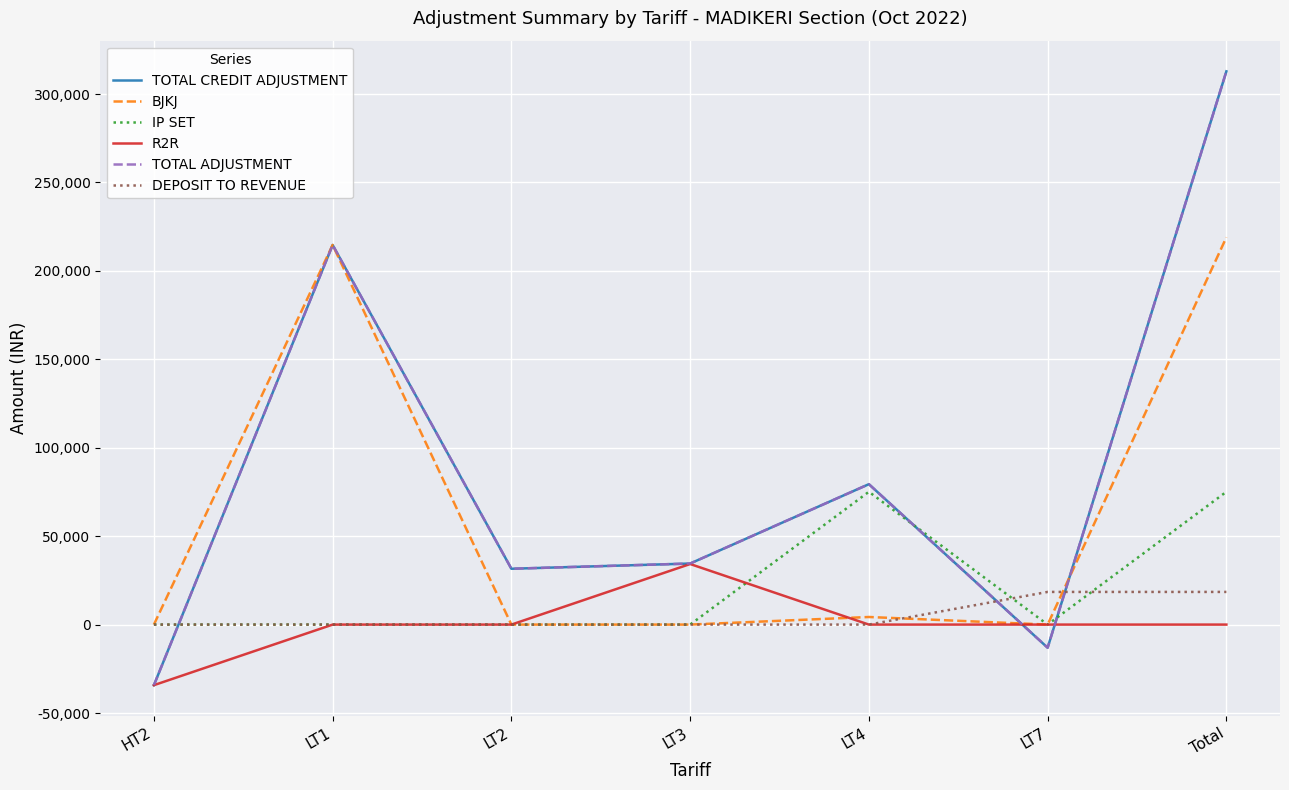

Does the chart have visible grid lines?

Yes